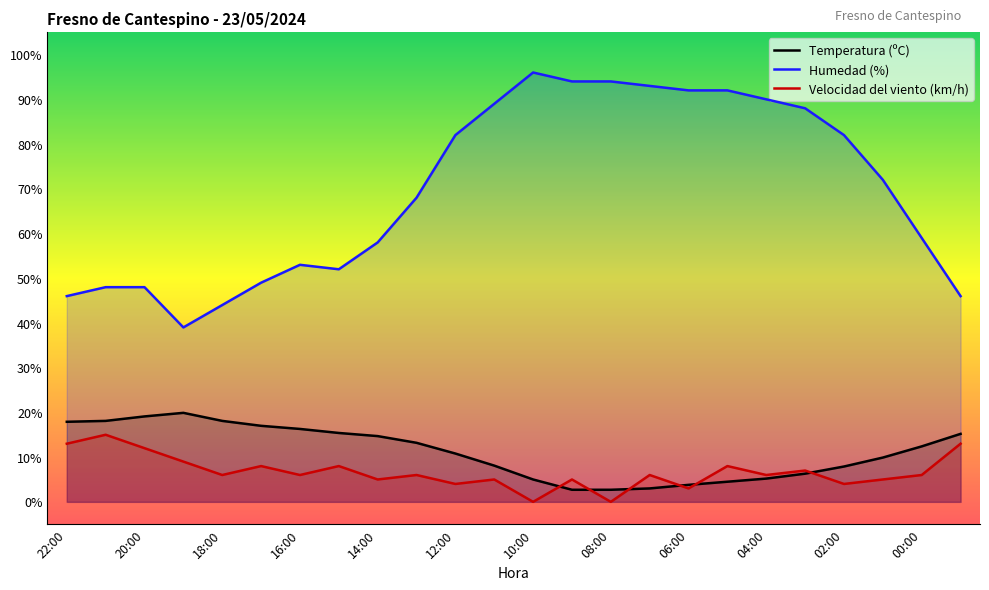

Where do Velocidad del viento (km/h) and Temperatura (ºC) first cross each other?

10:00 and 09:00